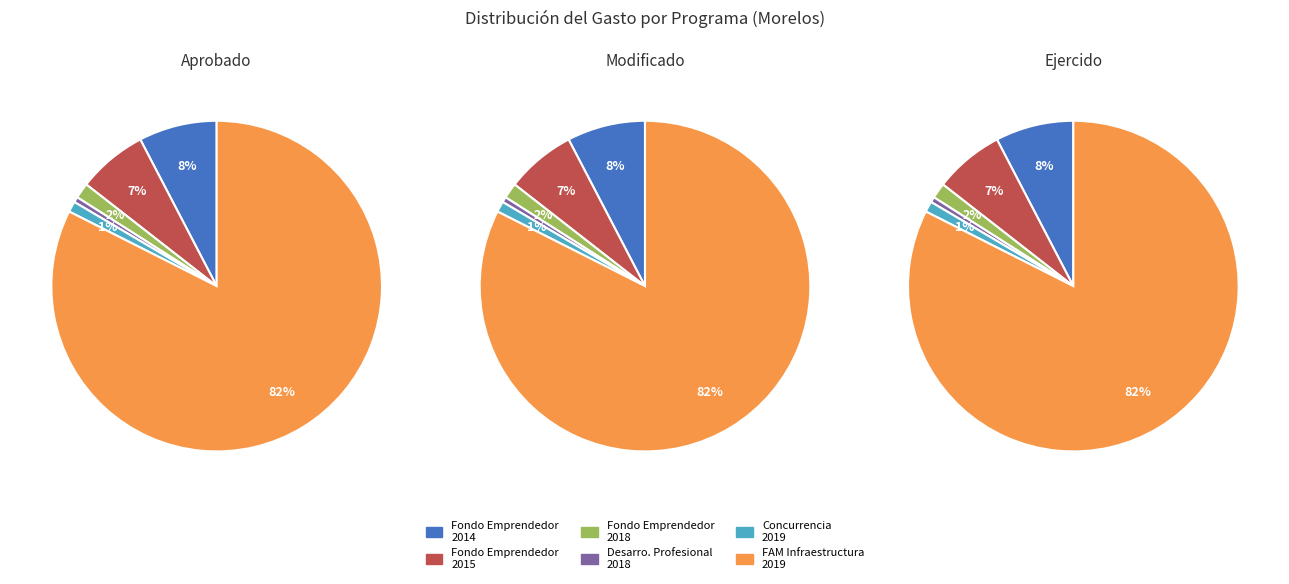

How many segments does this pie chart have?

6